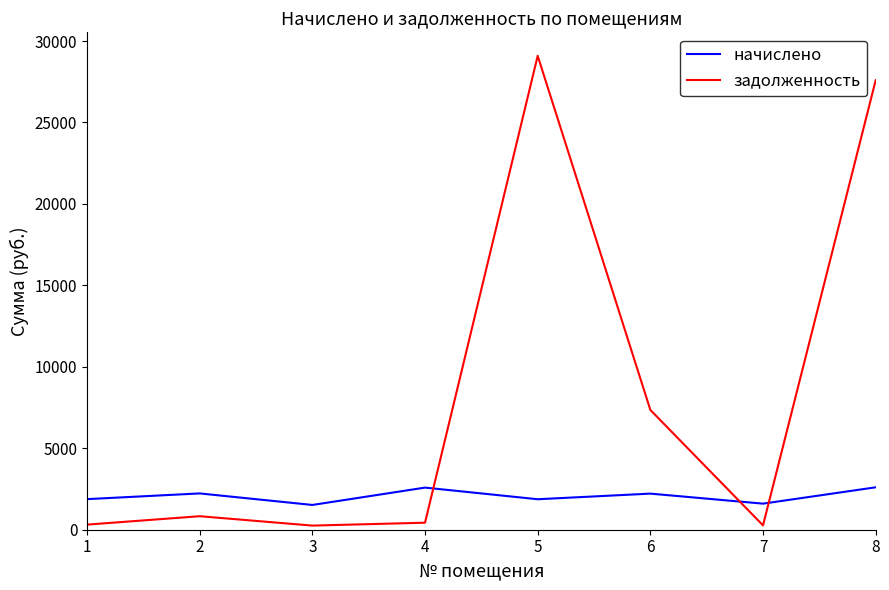

How many interior local peaks does the начислено series have?

3